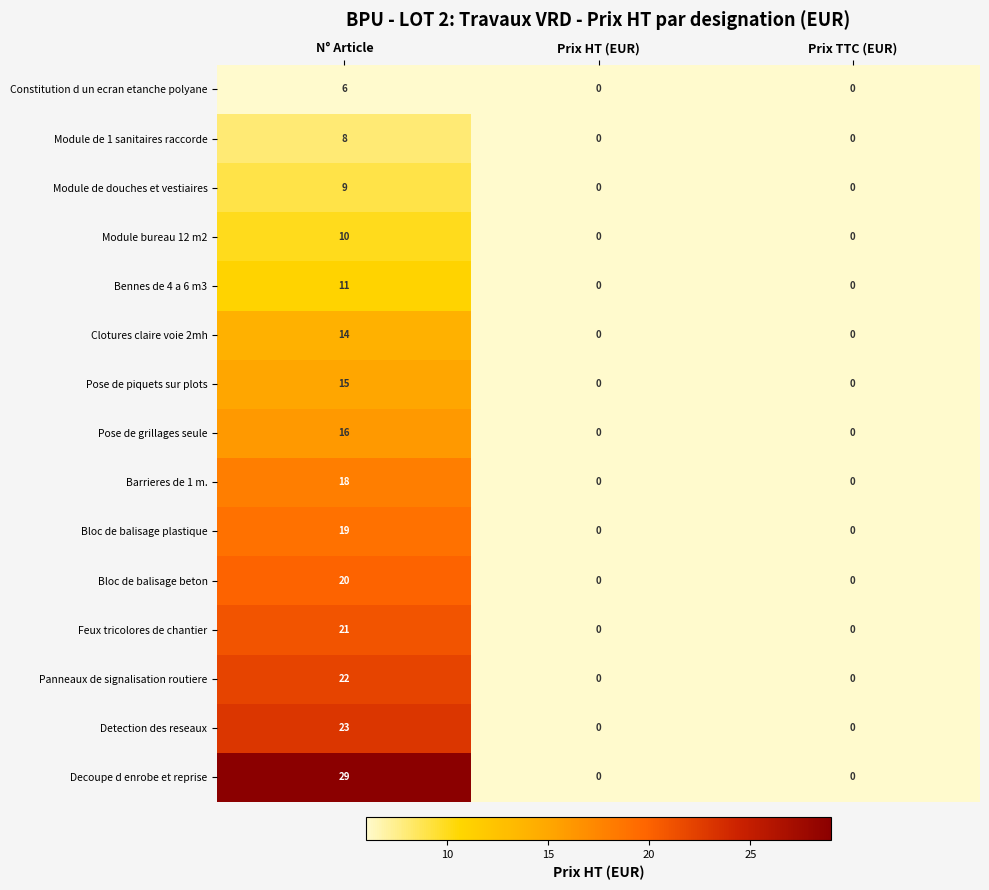

How many distinct data groups are displayed?

15